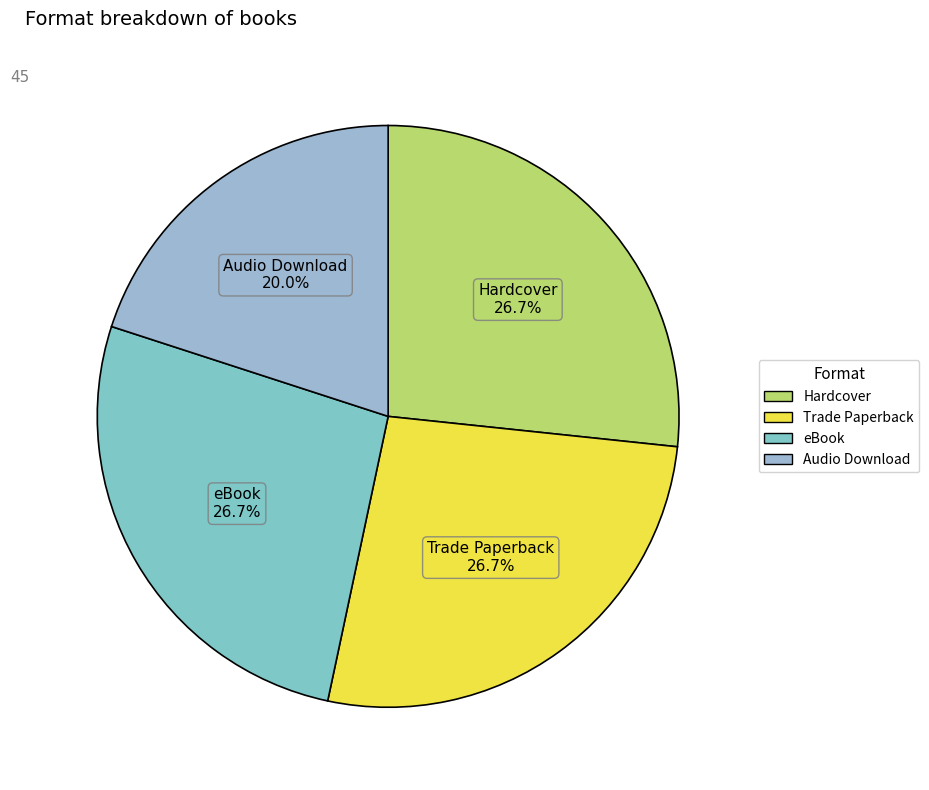

To the nearest percent, what portion does eBook represent?

27%